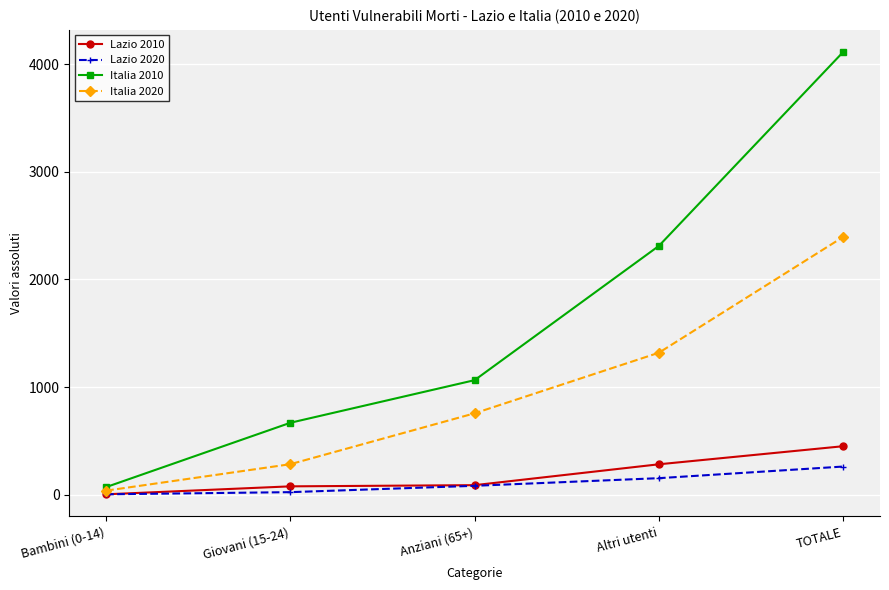

How many lines are shown in the chart?

4